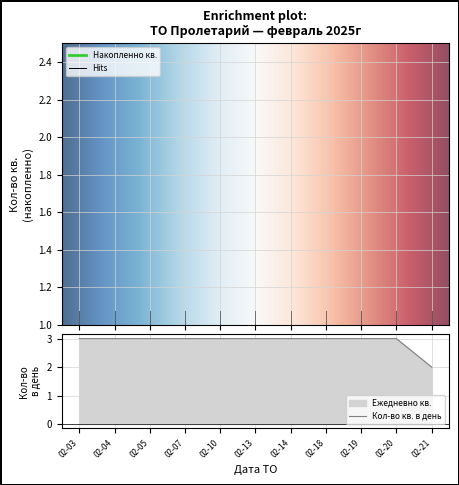

What is the value of the 3rd point from the left?

3